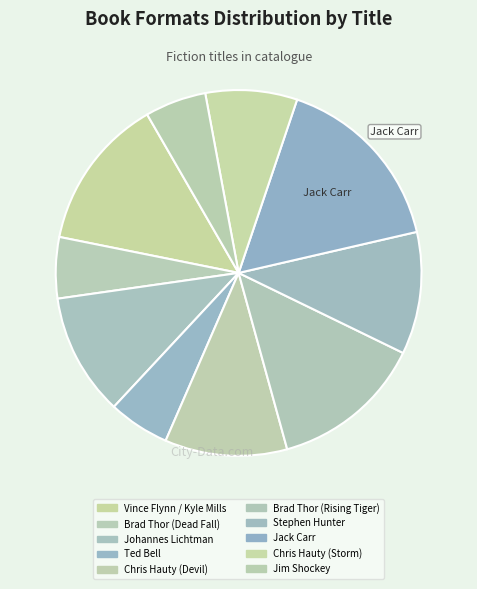

To the nearest percent, what is the combined percentage of Jack Carr and Chris Hauty (Devil)?

27%